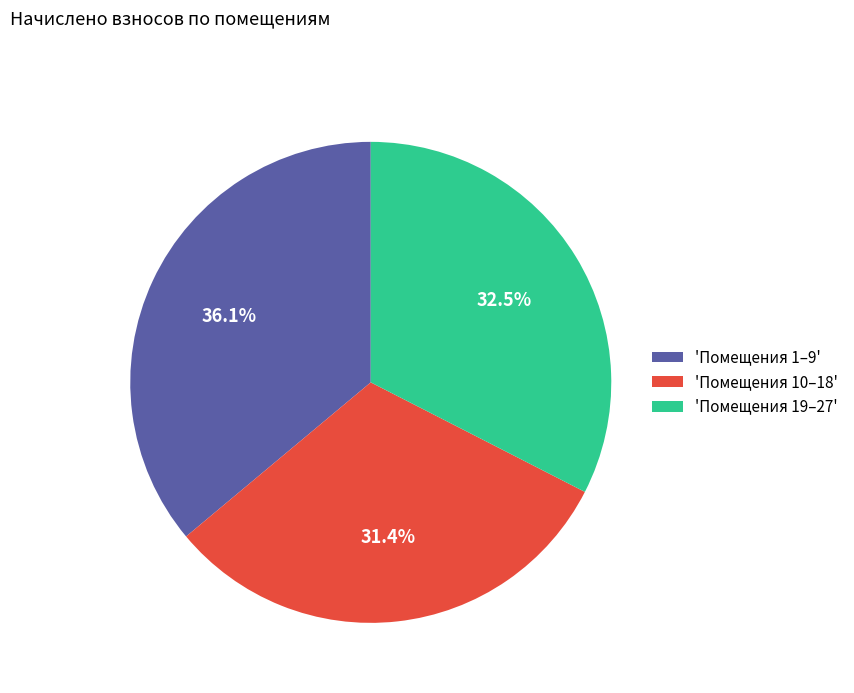

Count the number of slices in the pie.

3